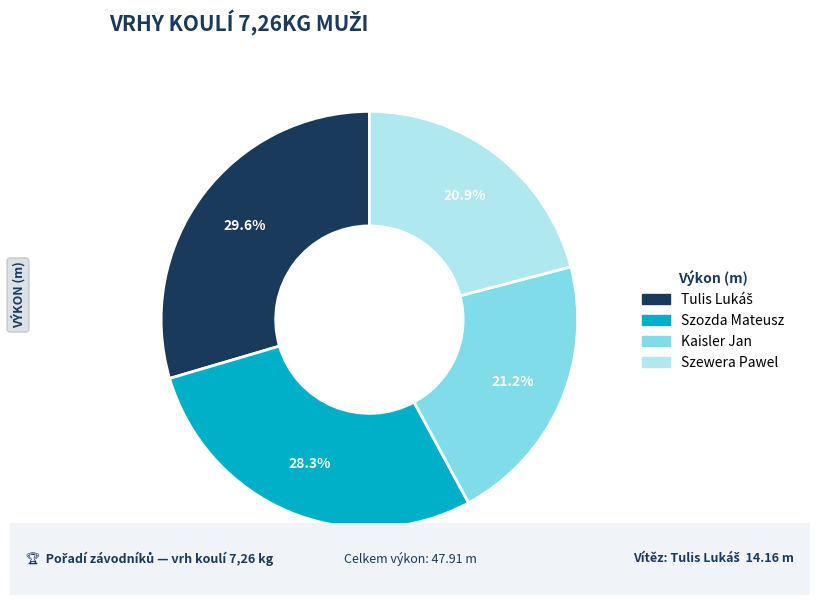

What is the total percentage of Szozda Mateusz and Kaisler Jan?

49.5%